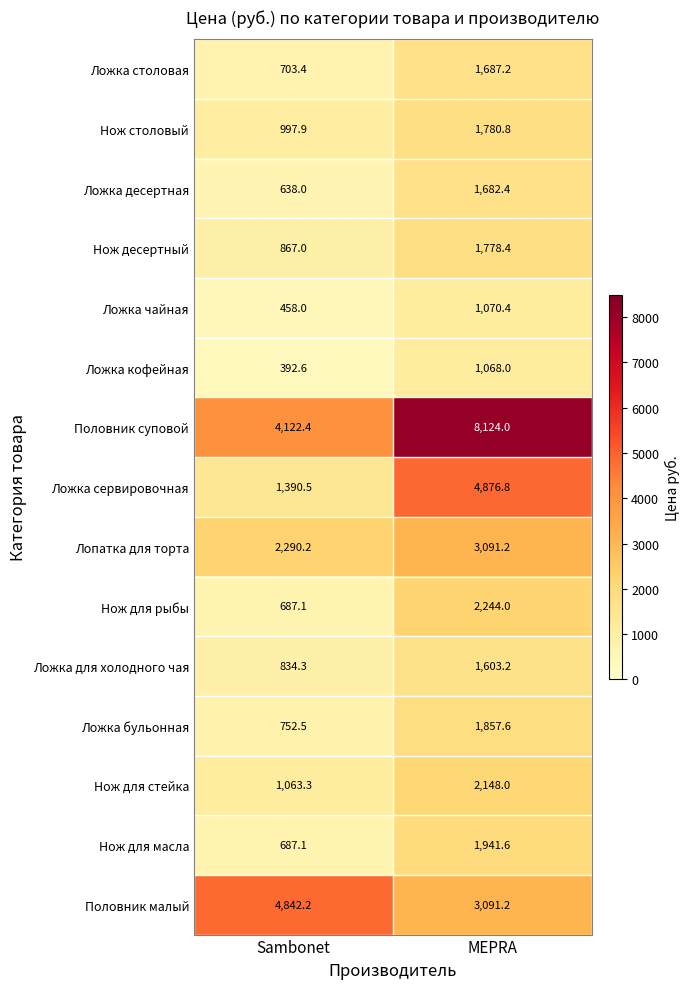

What is the difference between the highest and lowest values at MEPRA?

7056.0